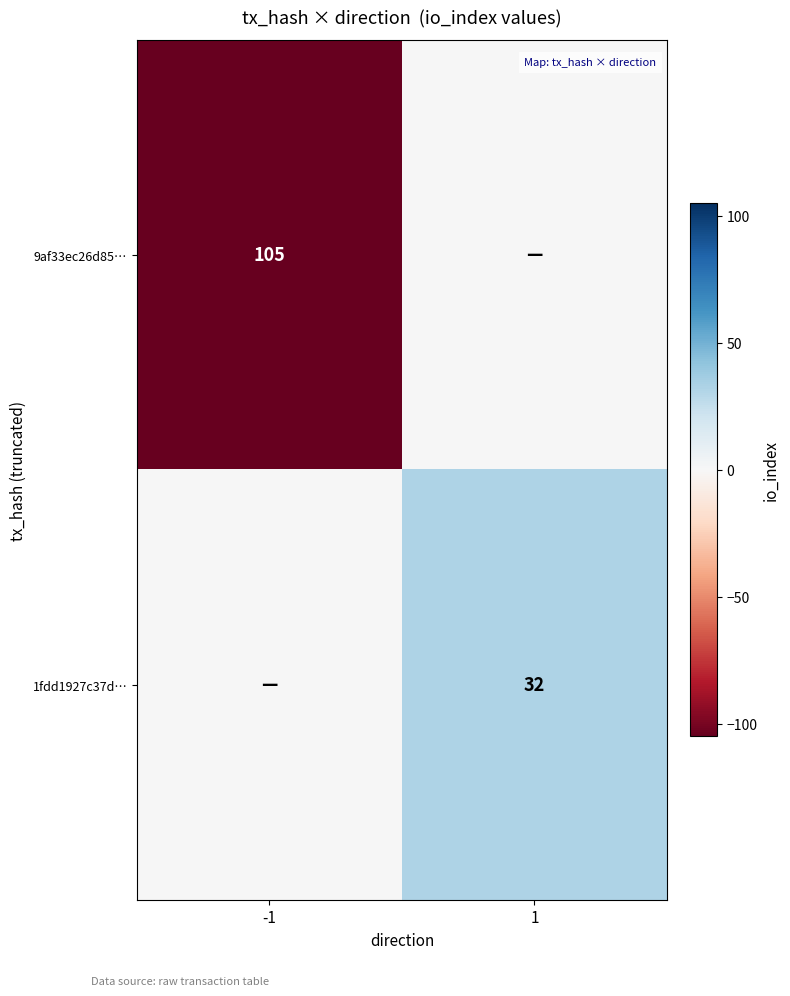

The 9af33ec26d85… series shows 48 at -1. True or false?

False